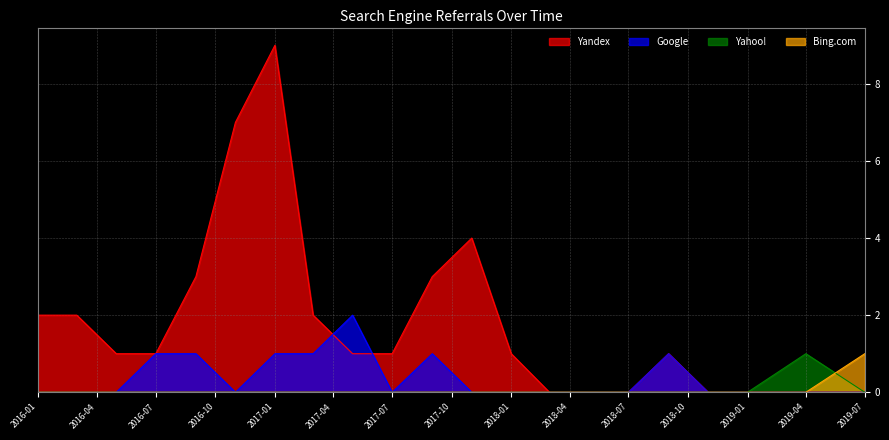

Is it true that Google equals 1 at 2017-01?

True